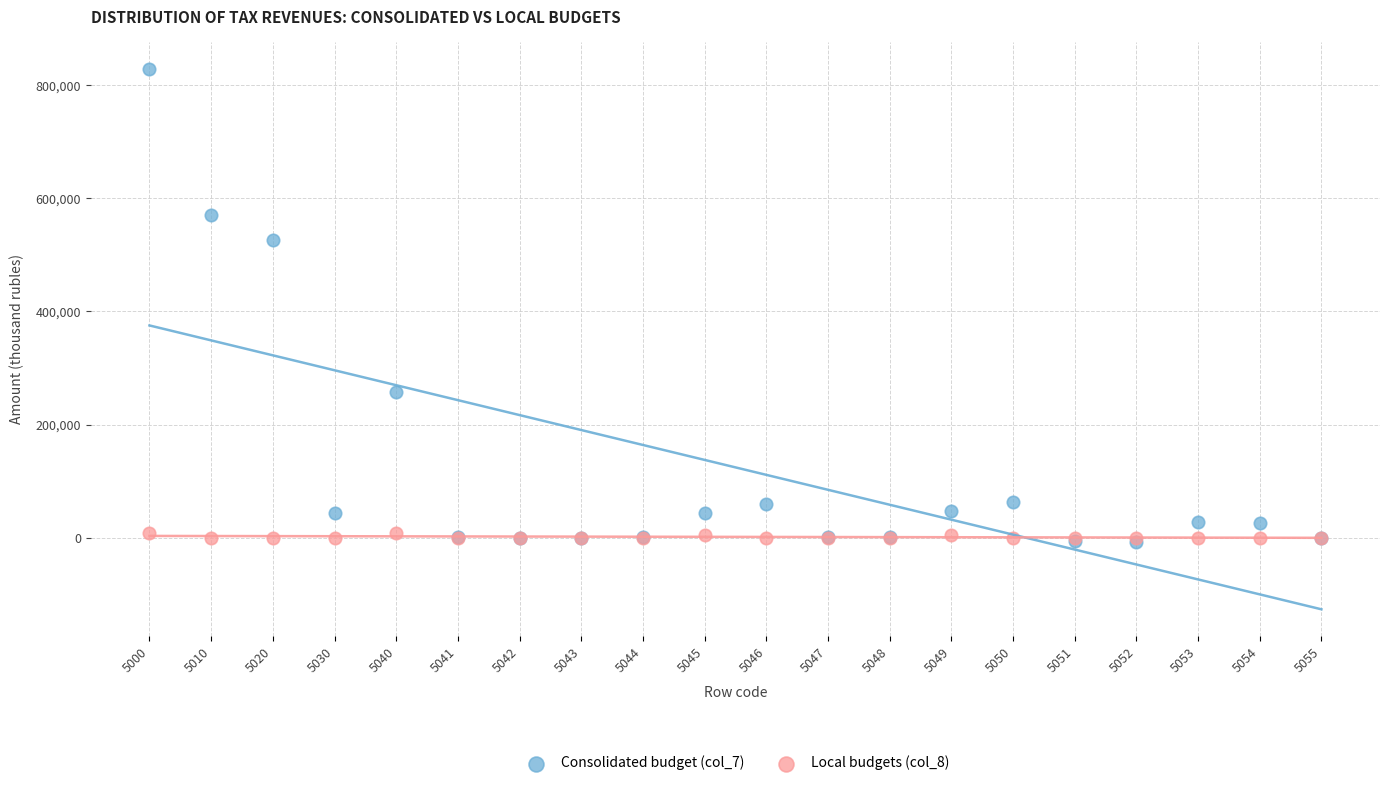

Across all series, what Y value is closest to 410231?

527006